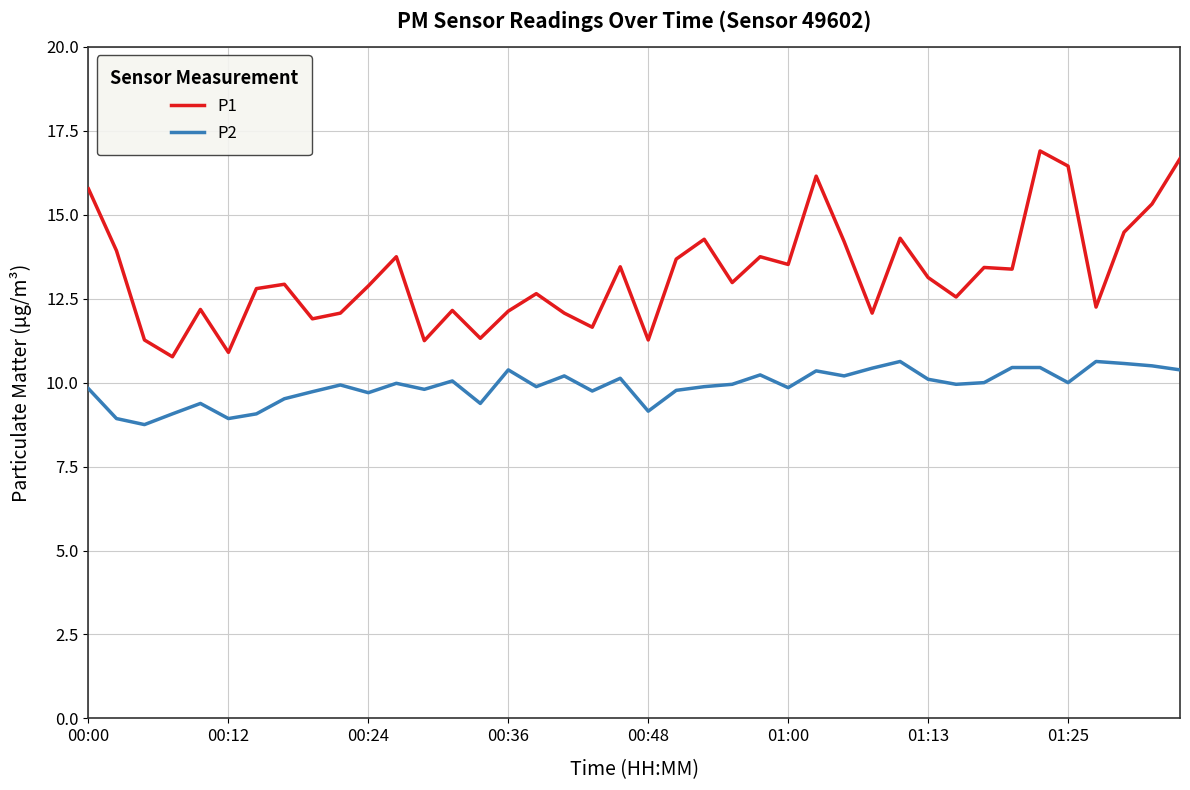

Which series has the largest total across all categories?

P1